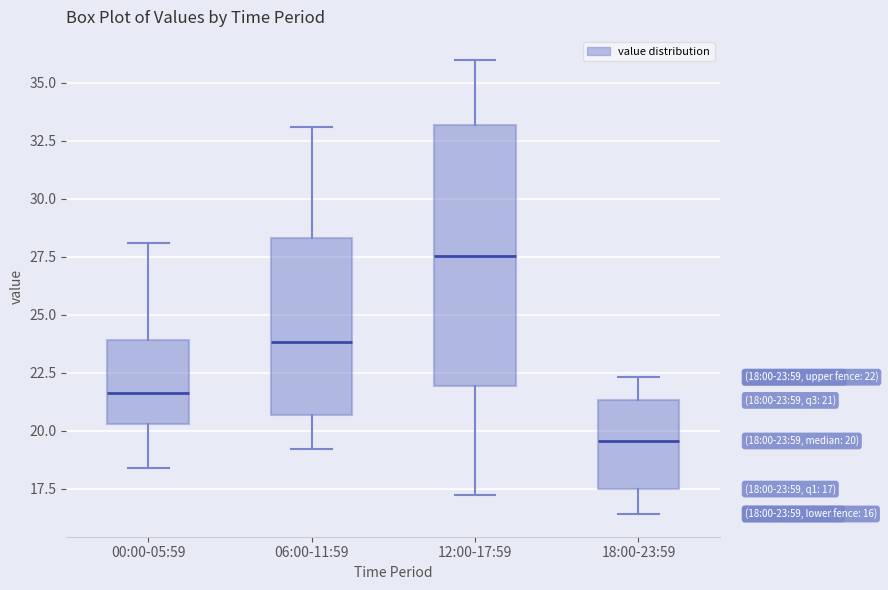

Which box's median line is the highest?

12:00-17:59